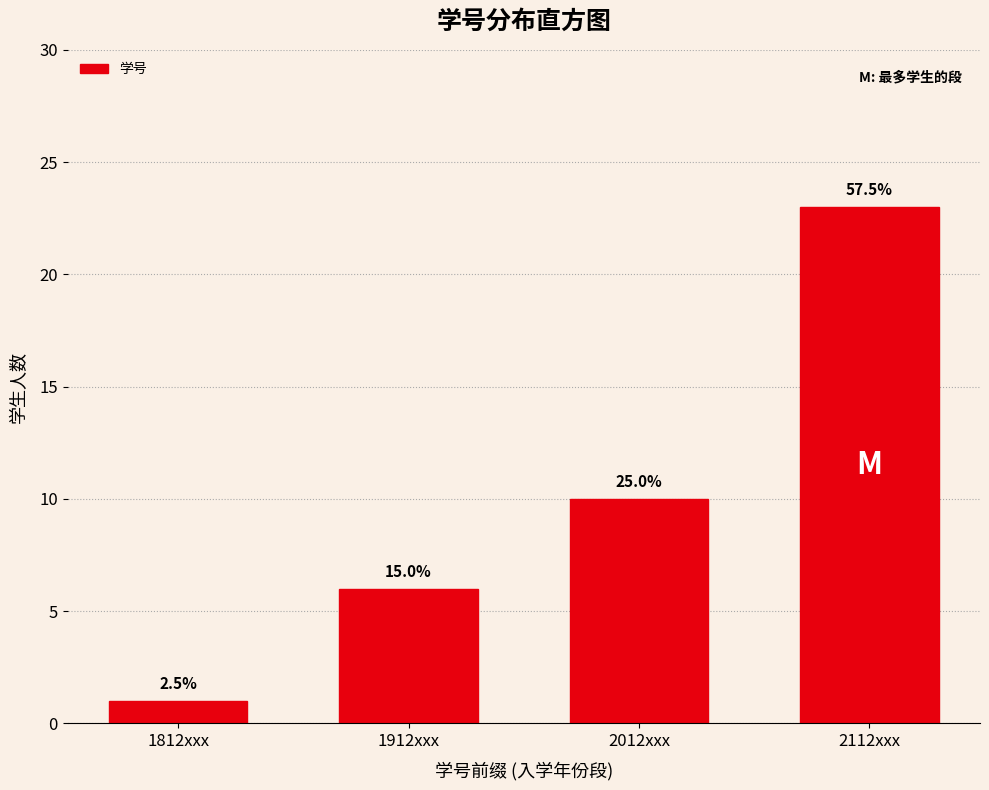

How many bars are there in total?

4